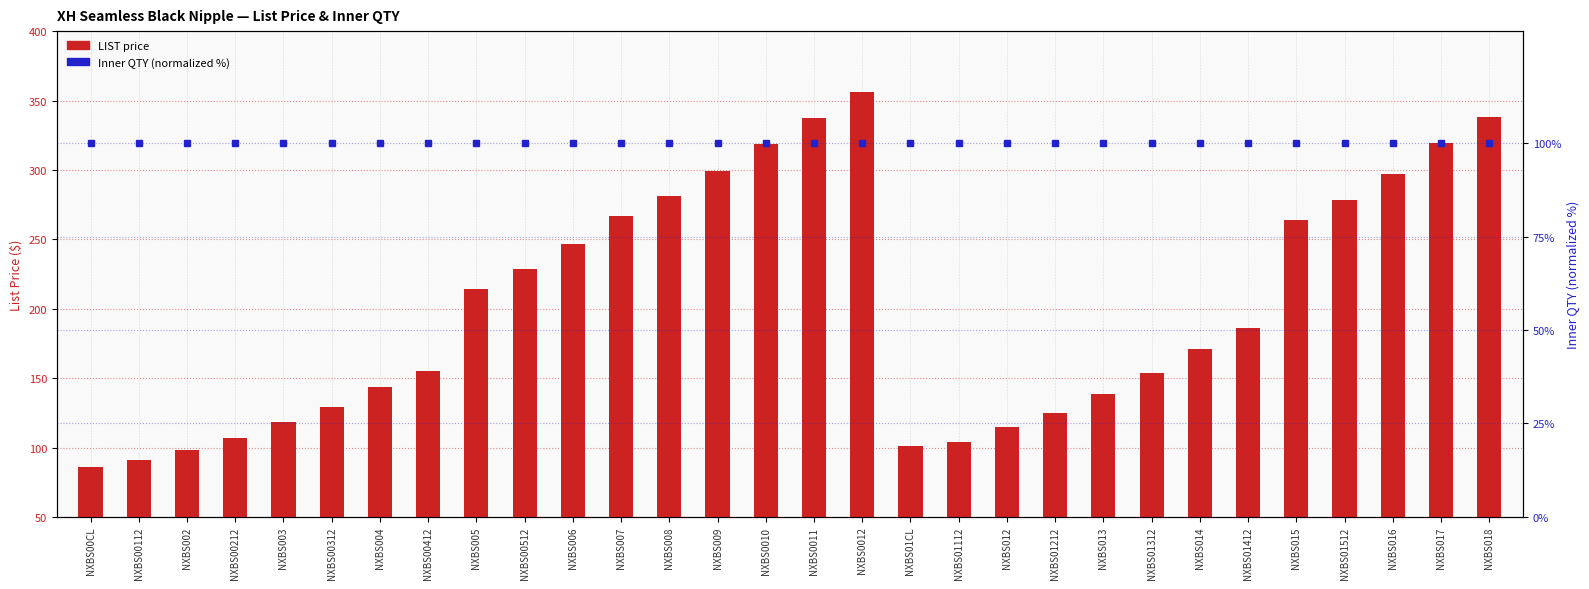

What is the value of the Inner QTY (normalized %) bar at the 23rd from the left?

100.0